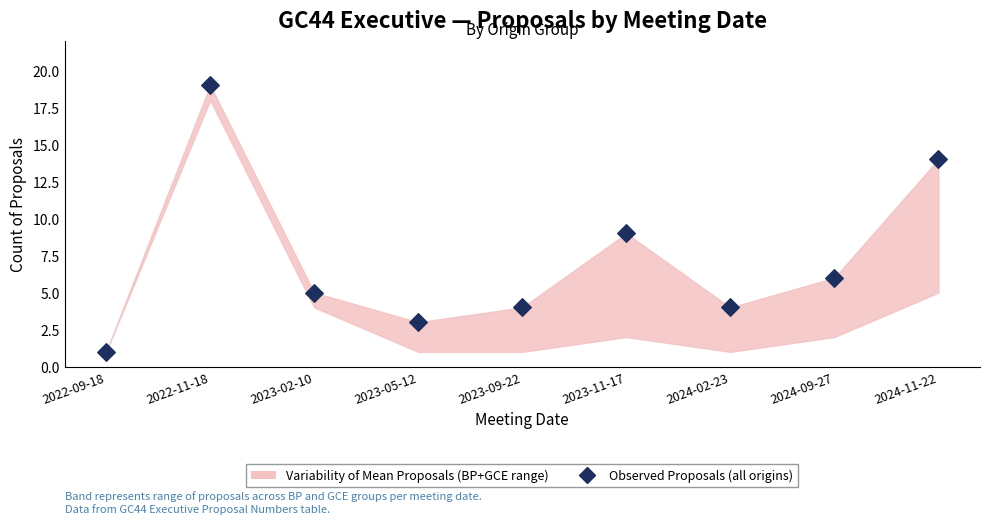

What is the average Y value?

7